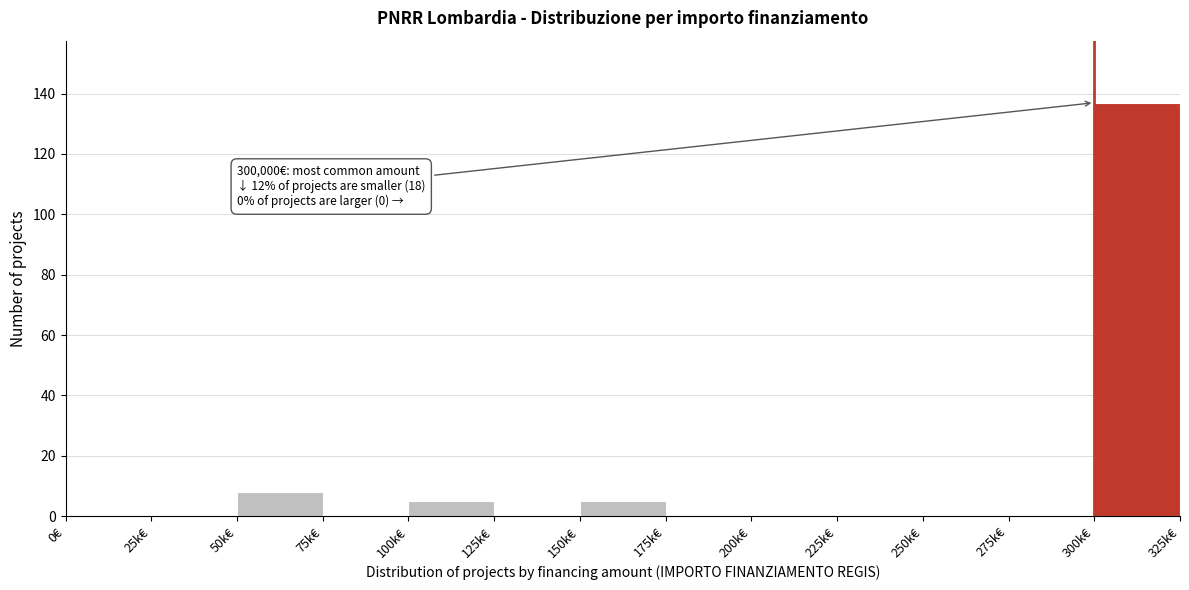

Reading right to left, list all the values displayed in this chart.

300k€=137	275k€=0	250k€=0	225k€=0	200k€=0	175k€=0	150k€=5	125k€=0	100k€=5	75k€=0	50k€=8	25k€=0	0€=0